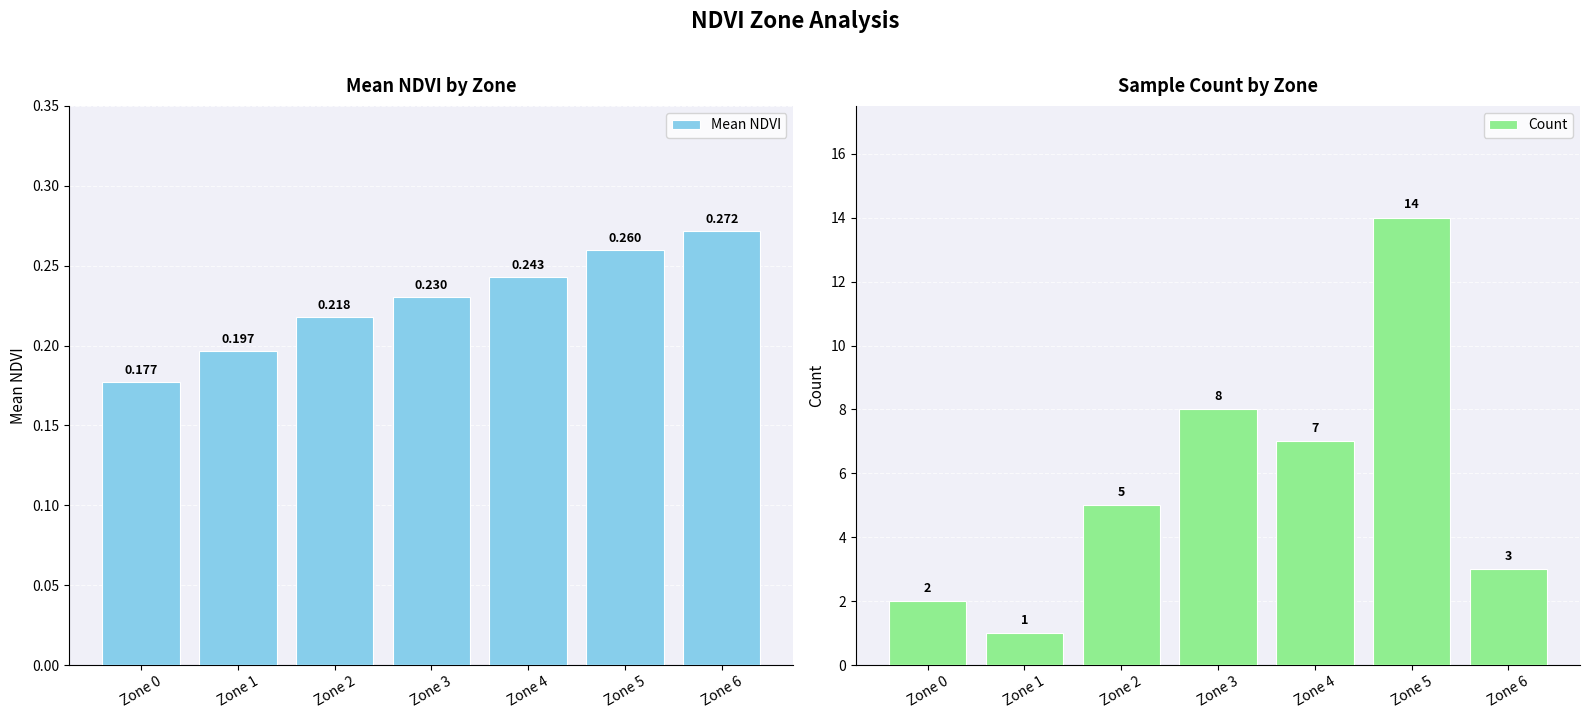

Reading left to right, transcribe all the data shown in this chart.

Mean NDVI: 0.2	0.2	0.2	0.2	0.2	0.3	0.3
Count: 2.0	1.0	5.0	8.0	7.0	14.0	3.0